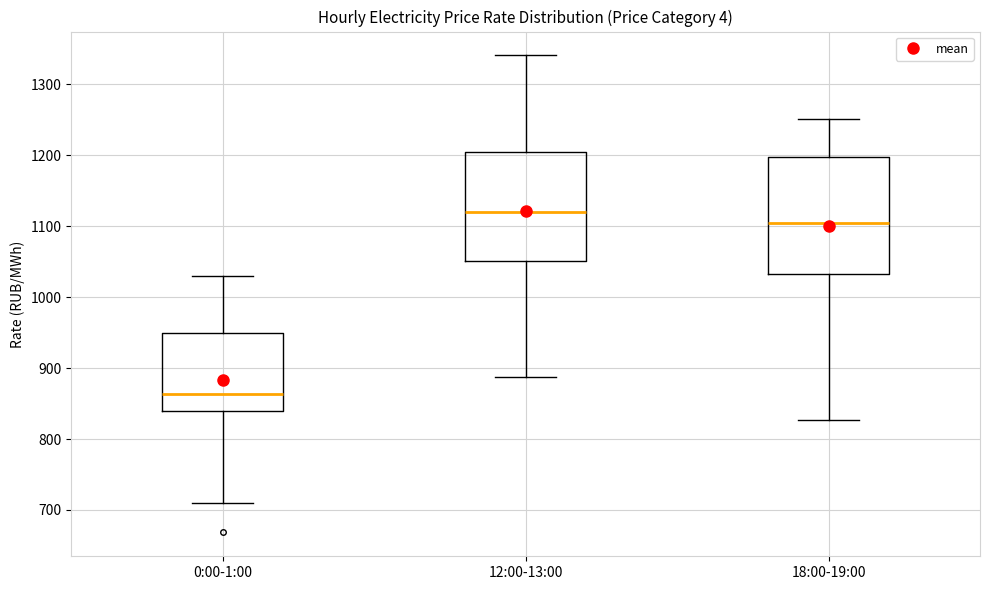

Comparing the boxes themselves (not the whiskers), which one is the tallest?

18:00-19:00